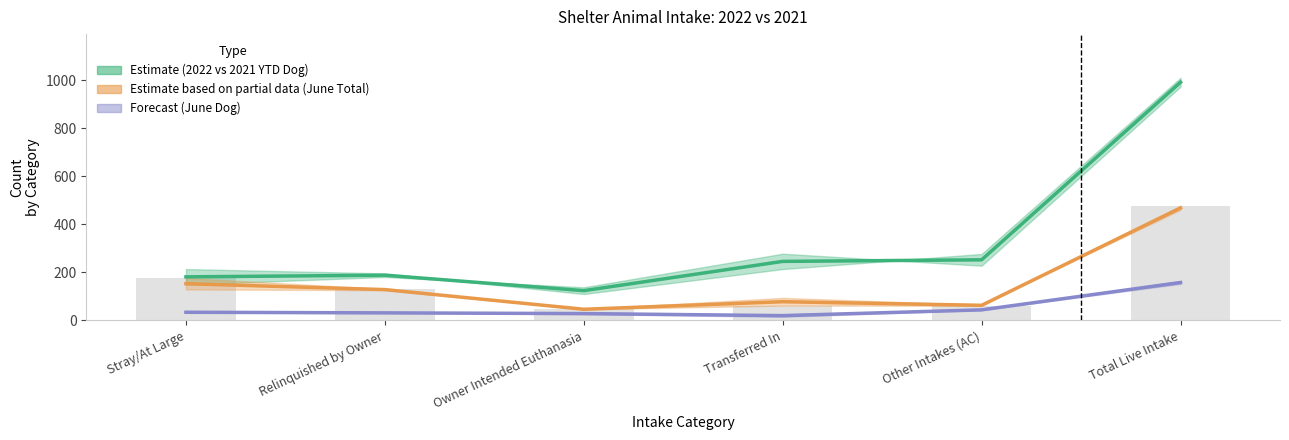

The 2022 June Dog series shows 158.0 at Total Live Intake. True or false?

True